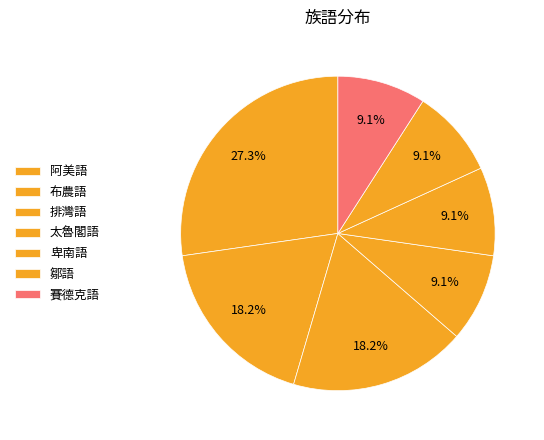

To the nearest percent, what portion does 排灣語 represent?

18%